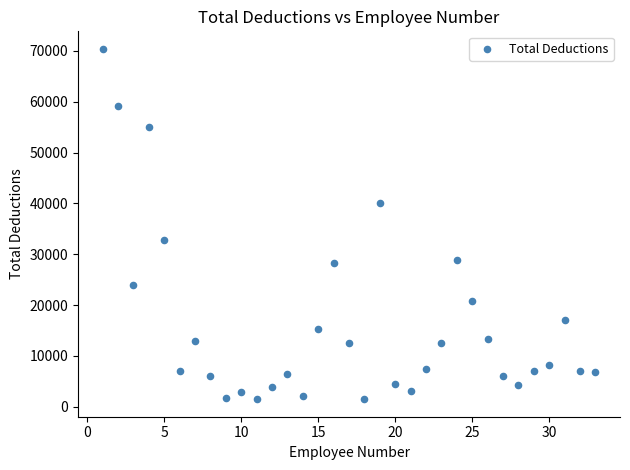

What is the range of Y values (max minus min)?

68902.4